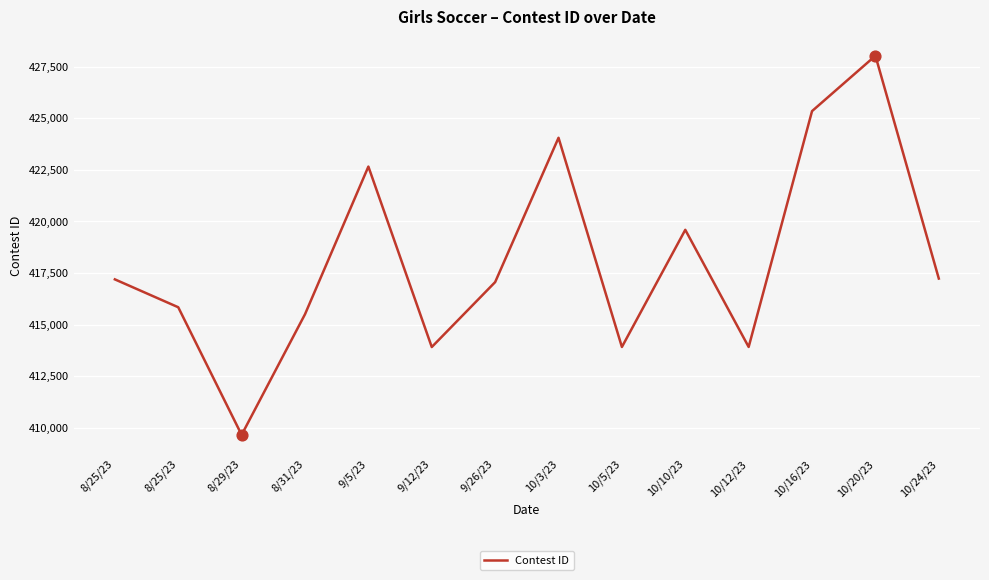

How many lines are shown in the chart?

1